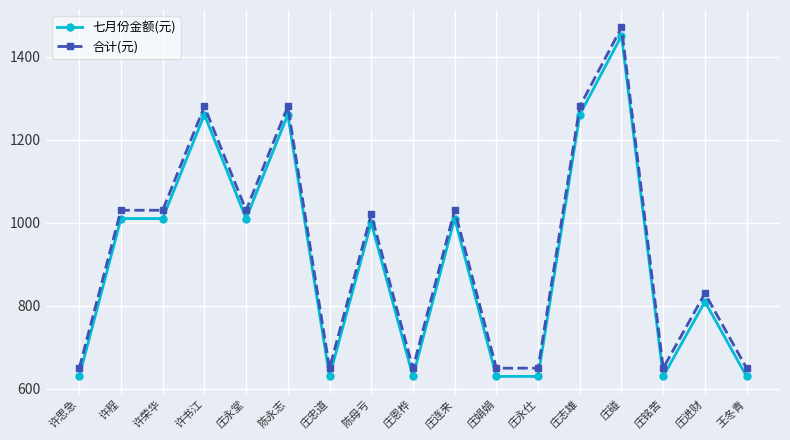

True or false: 合计(元) has more than 1 interior local peaks.

True